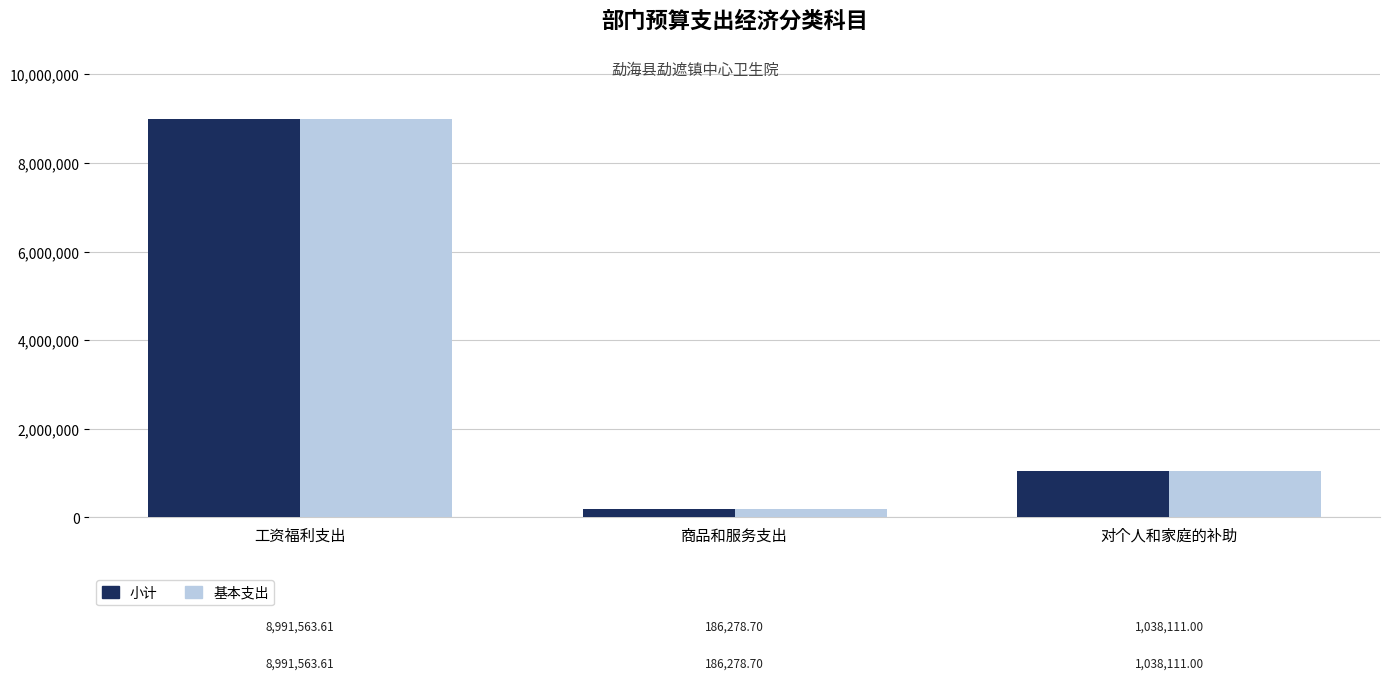

True or false: 小计 has a value of 1038111.0 at 对个人和家庭的补助.

True